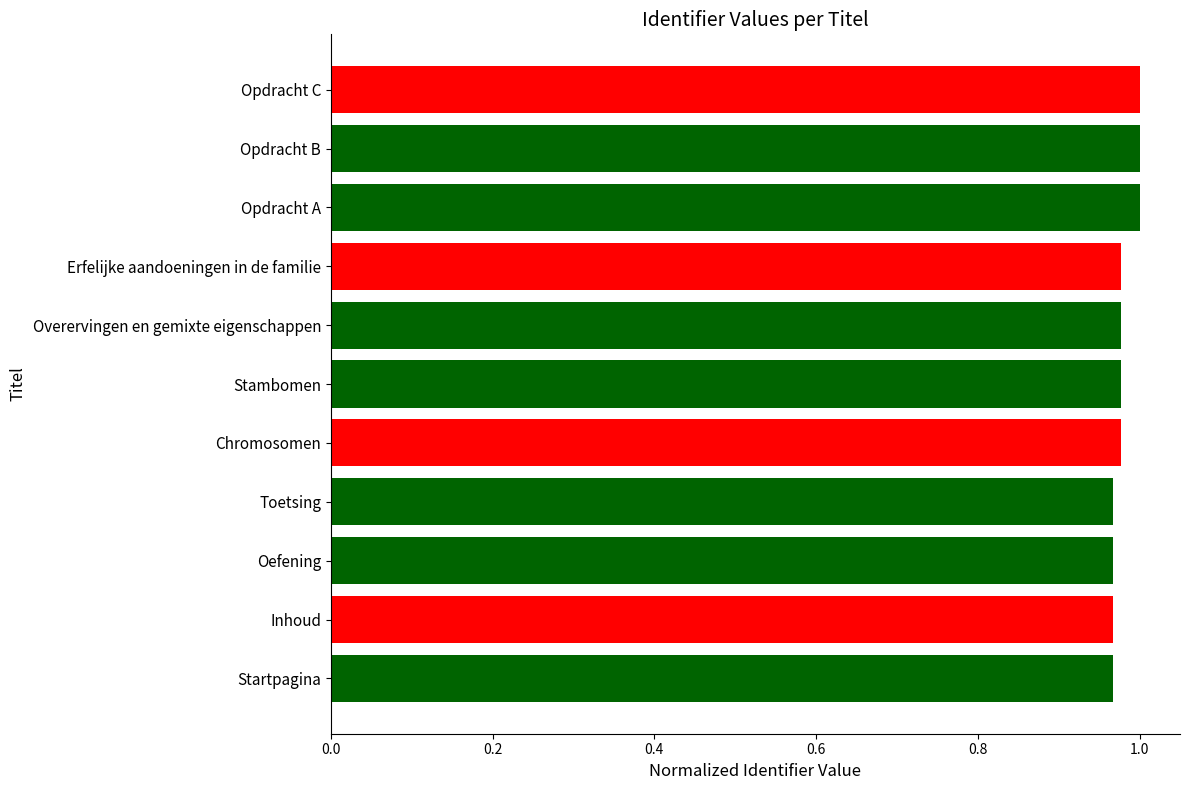

The chart shows a value of 1.0 at Erfelijke aandoeningen in de familie. True or false?

True